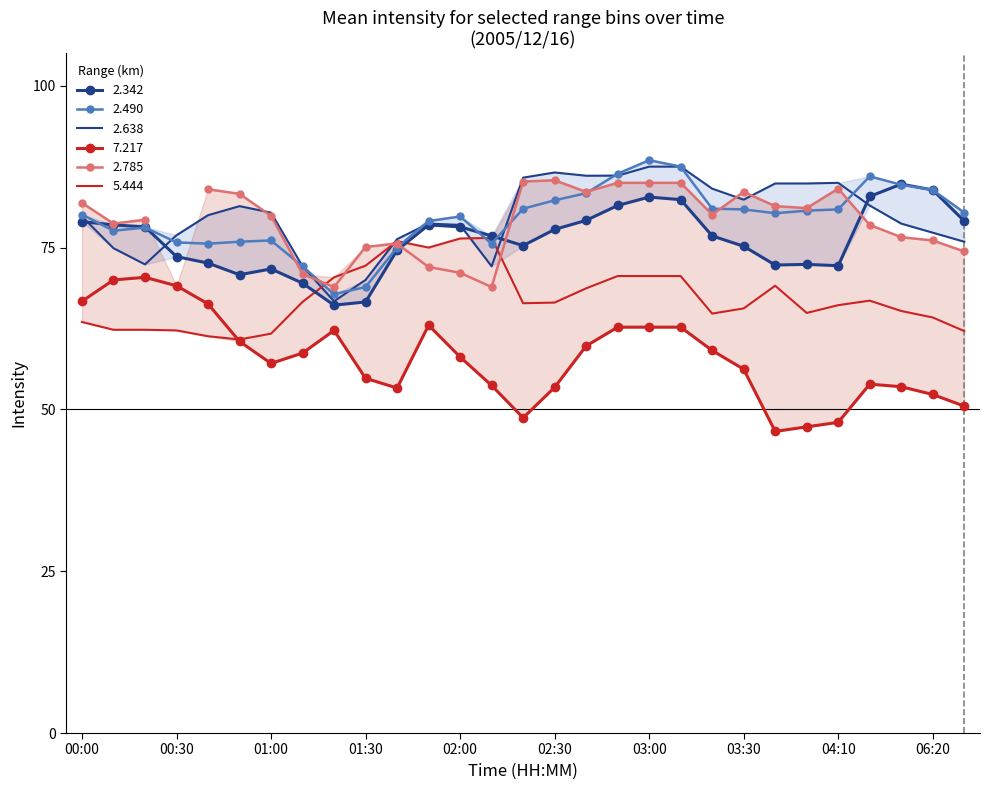

Between 00:10 and 00:50, which series saw the biggest shift?

7.217